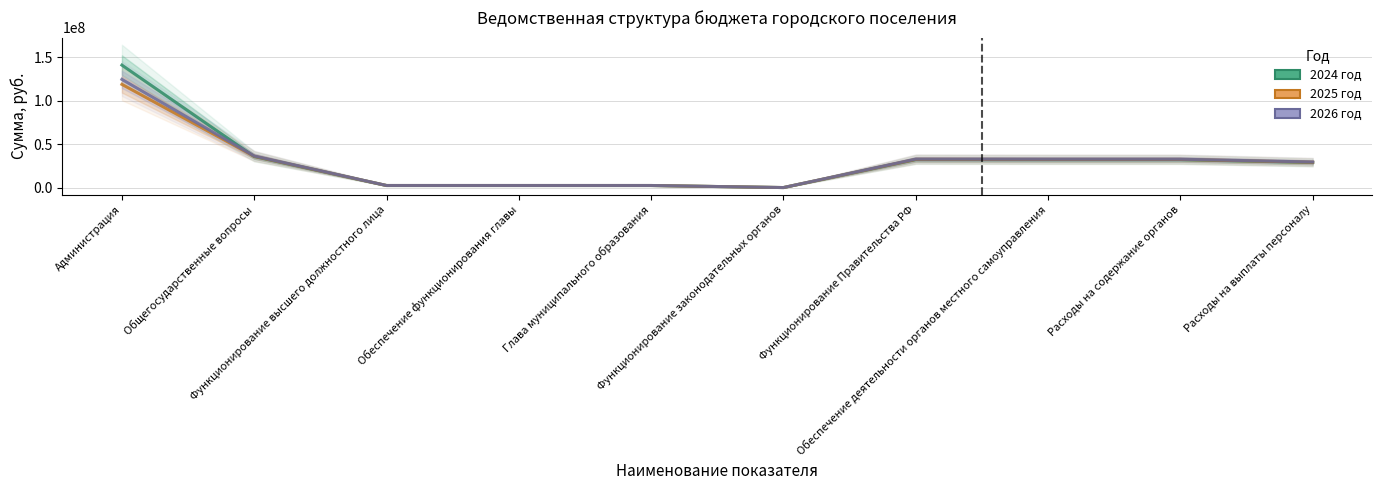

Between Функционирование высшего должностного лица and Общегосударственные вопросы, which is larger?

Общегосударственные вопросы